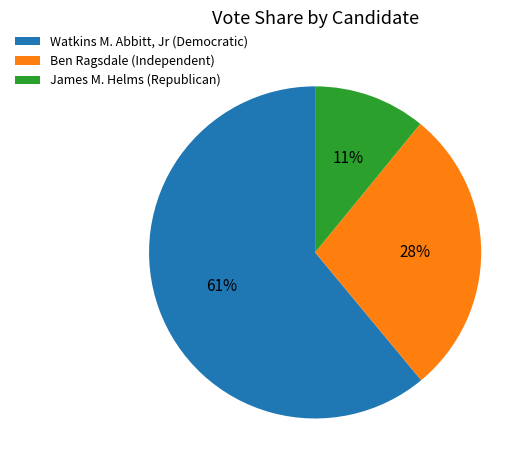

How many slices are in this pie chart?

3